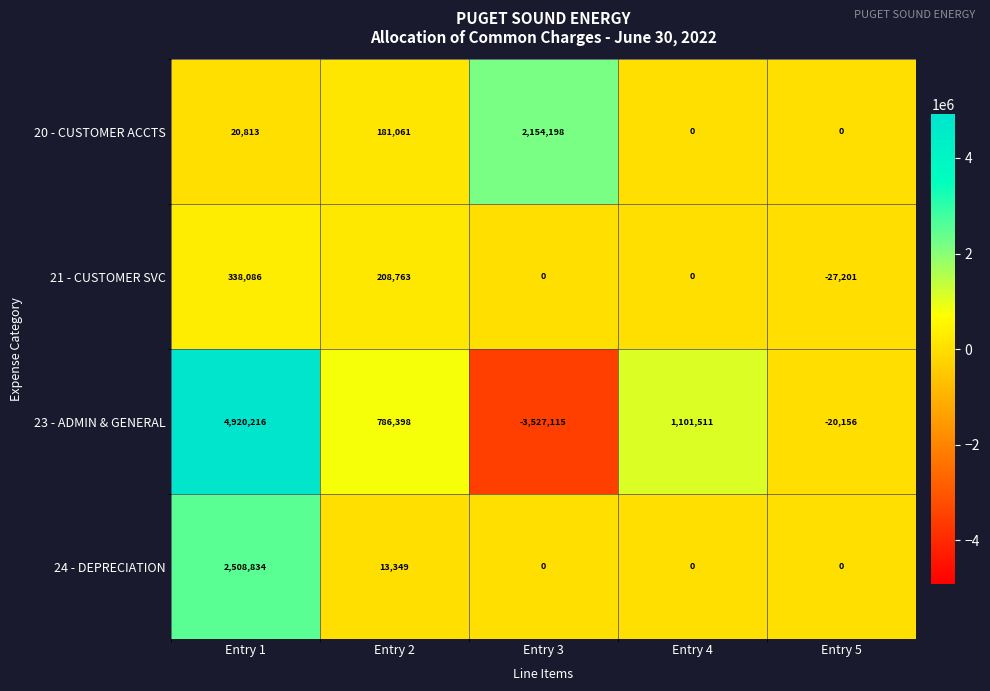

What is the difference between the 23 - ADMIN & GENERAL values at Entry 4 and Entry 2?

315113